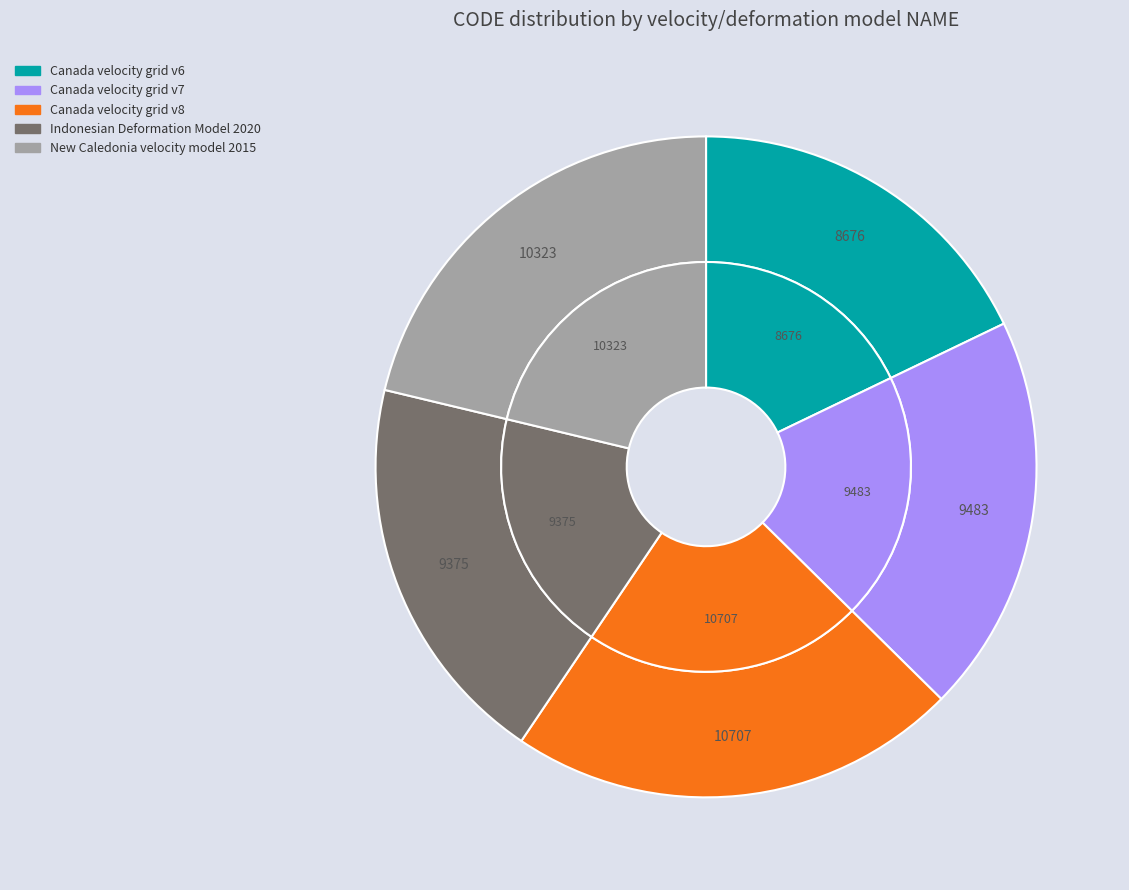

The Indonesian Deformation Model 2020 slice represents 19% of the pie. True or false?

True